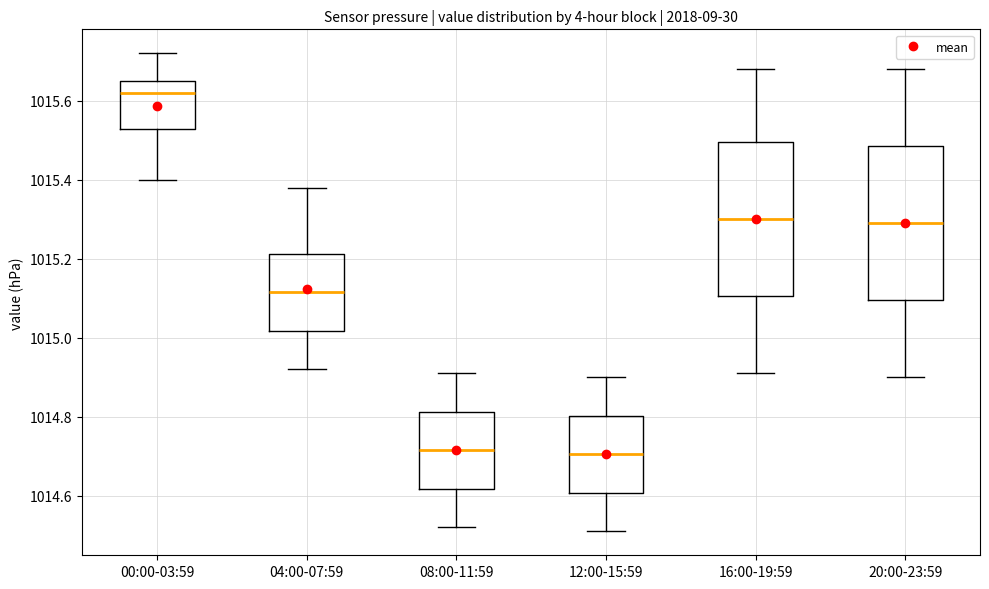

Where does the upper whisker of the box for 20:00-23:59 end on the y-axis? The values are not printed on the chart, so give them approximately, as read against the axis.

1015.68